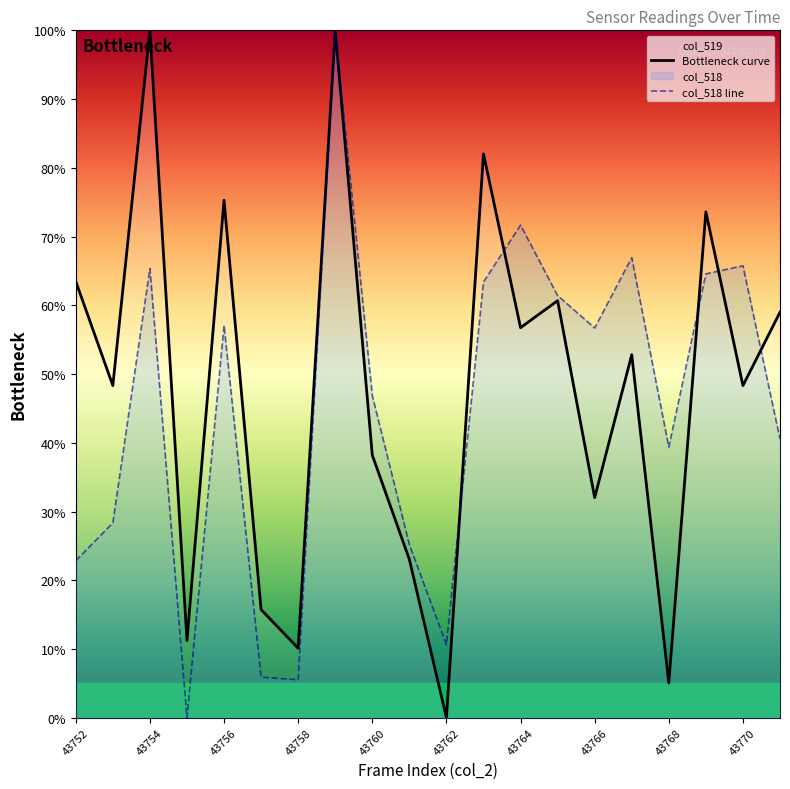

What is the difference between the highest and lowest values at 43754?

34.6